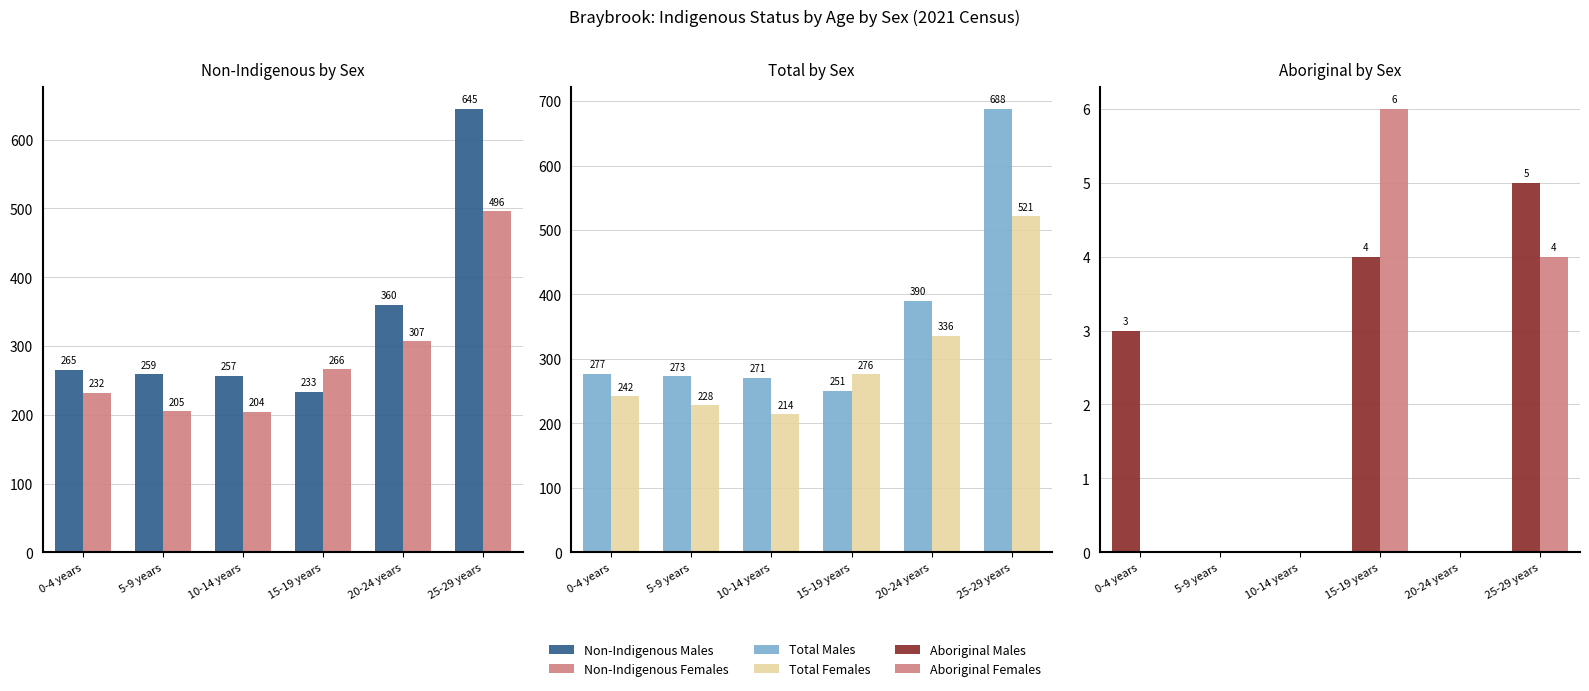

Reading right to left, transcribe all the data shown in this chart.

Non-Indigenous Males: 25-29 years=645	20-24 years=360	15-19 years=233	10-14 years=257	5-9 years=259	0-4 years=265
Non-Indigenous Females: 25-29 years=496	20-24 years=307	15-19 years=266	10-14 years=204	5-9 years=205	0-4 years=232
Total Males: 25-29 years=688	20-24 years=390	15-19 years=251	10-14 years=271	5-9 years=273	0-4 years=277
Total Females: 25-29 years=521	20-24 years=336	15-19 years=276	10-14 years=214	5-9 years=228	0-4 years=242
Aboriginal Males: 25-29 years=5	20-24 years=0	15-19 years=4	10-14 years=0	5-9 years=0	0-4 years=3
Aboriginal Females: 25-29 years=4	20-24 years=0	15-19 years=6	10-14 years=0	5-9 years=0	0-4 years=0